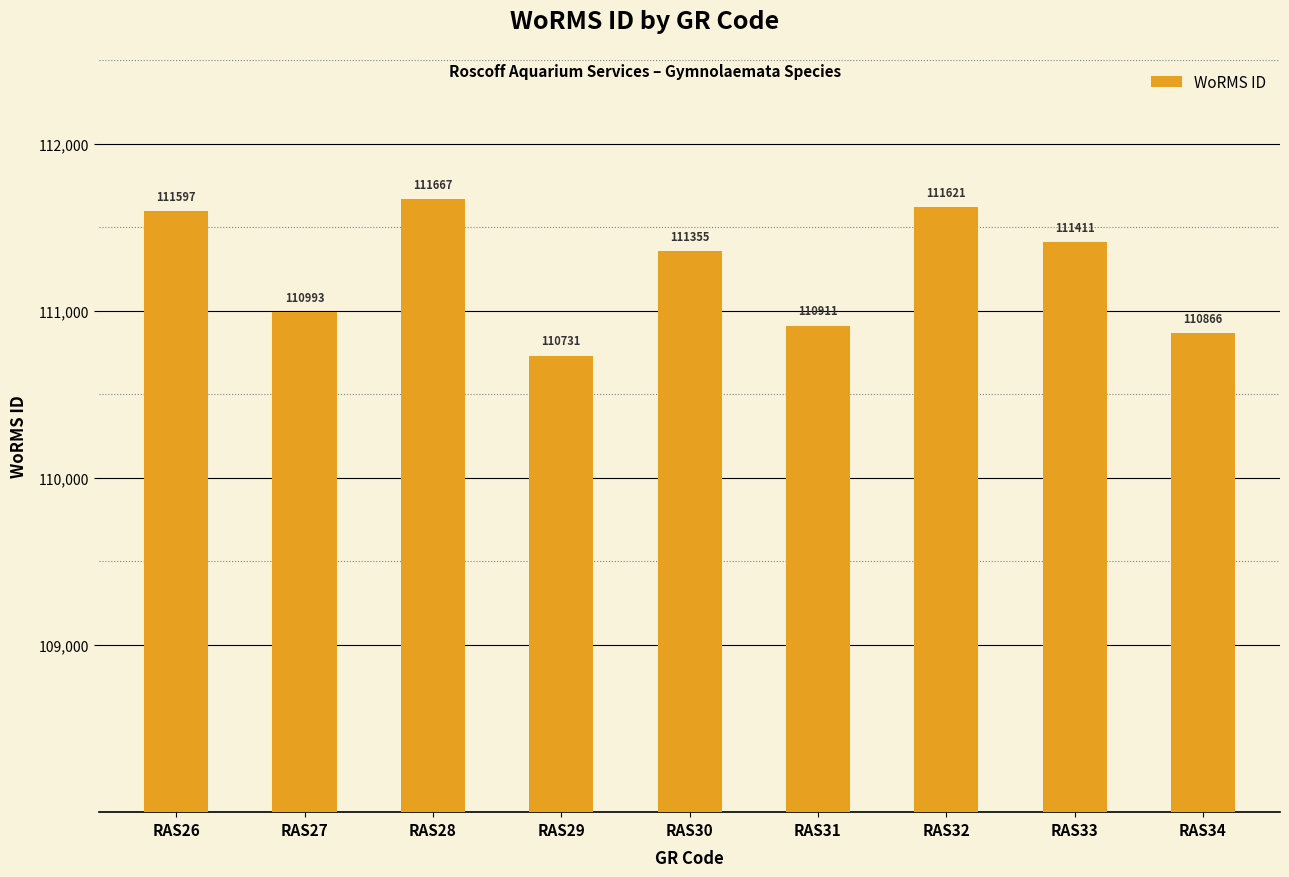

How many bars are there in total?

9